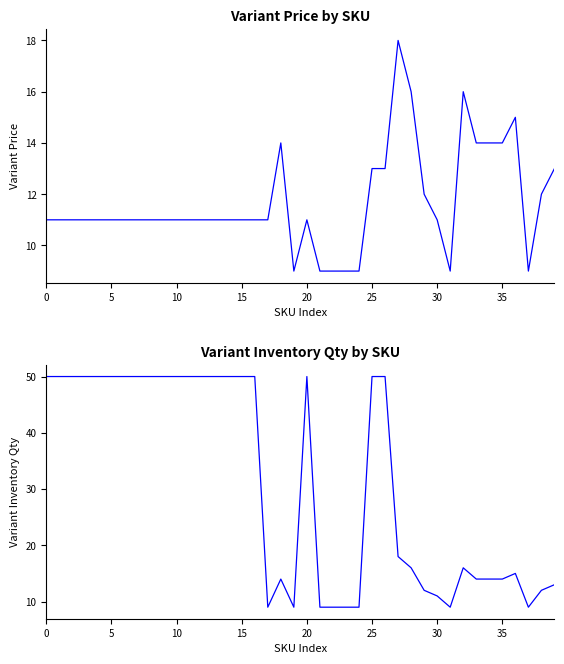

What is the smallest value displayed?

9